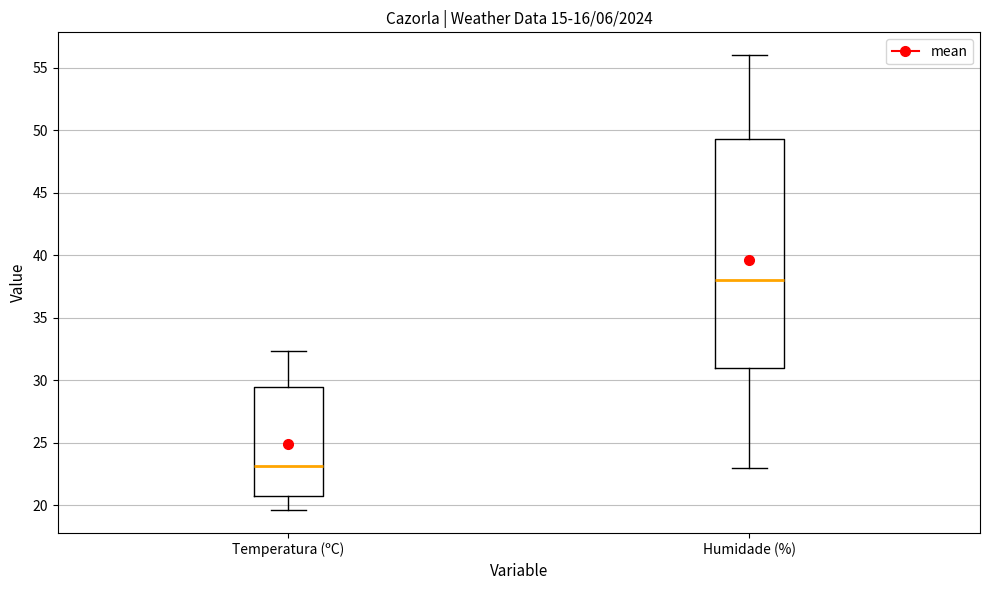

Reading left to right, transcribe this box plot: for each box, give where its median line is, the range the box spans, and where its two whiskers end, as read against the y-axis. The values are not printed on the chart, so give them approximately, as read against the axis.

Temperatura (ºC): median 23.0, box 21.0 to 29.5, whiskers 19.5 to 32.5
Humidade (%): median 38.0, box 31.0 to 49.5, whiskers 23.0 to 56.0